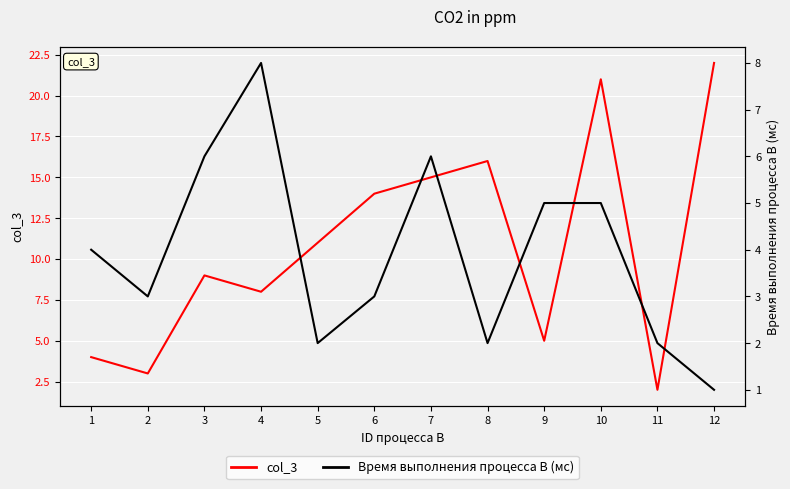

What is the highest value of the Время выполнения процесса B (мс) series?

8